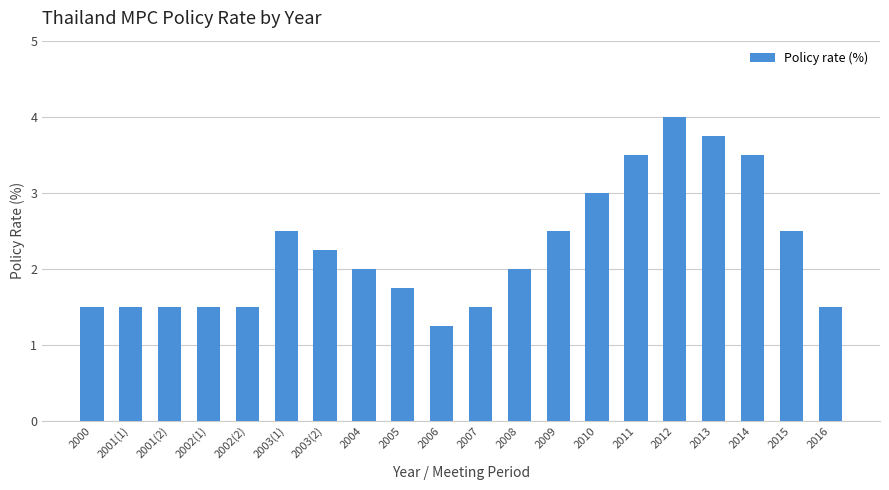

What is the difference between the values at 2012 and 2001(1)?

2.5